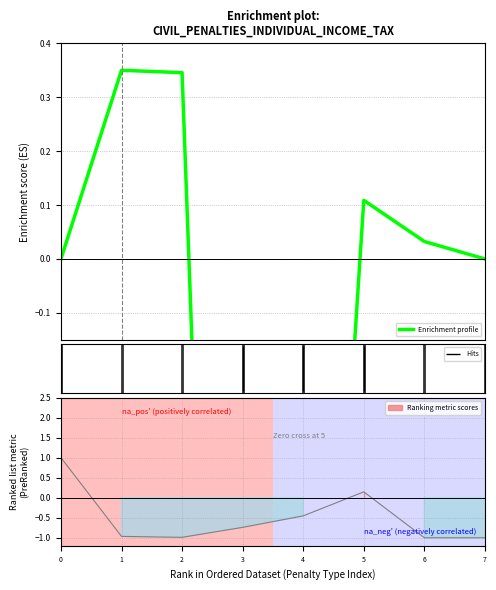

List the labels in order of value, smallest first.

3, 4, 0, 7, 6, 5, 2, 1